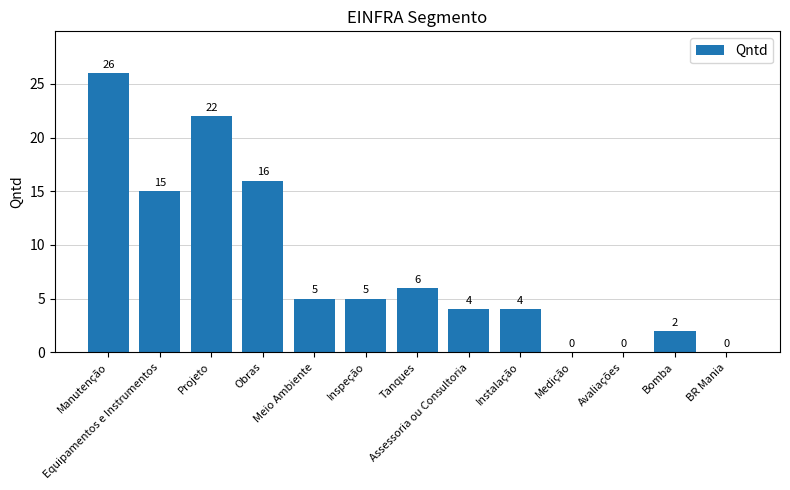

Reading right to left, transcribe all the data shown in this chart.

BR Mania=0	Bomba=2	Avaliações=0	Medição=0	Instalação=4	Assessoria ou Consultoria=4	Tanques=6	Inspeção=5	Meio Ambiente=5	Obras=16	Projeto=22	Equipamentos e Instrumentos=15	Manutenção=26